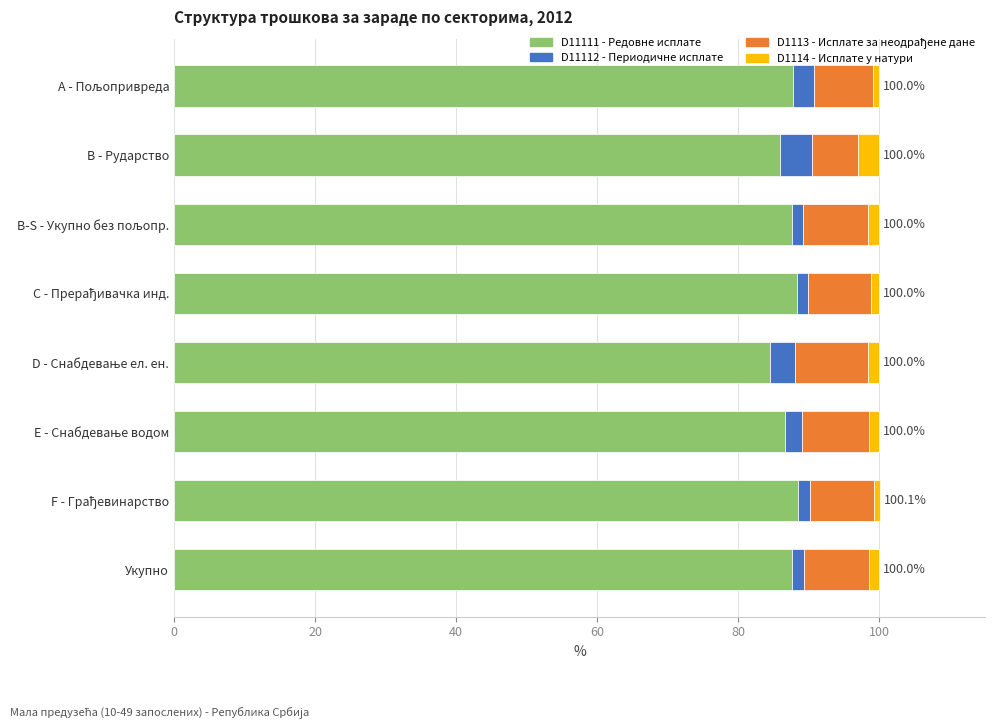

What is the highest value of the D11111 - Редовне исплате series?

88.5